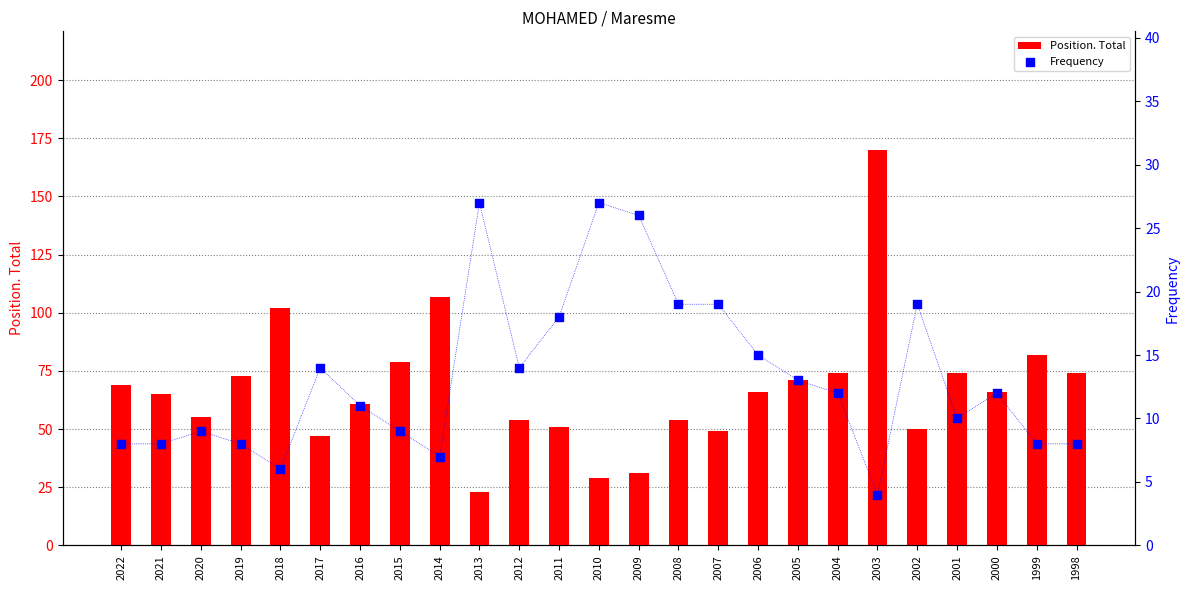

Is the value of Frequency at 2007 greater than the value of Position. Total at 2005?

No